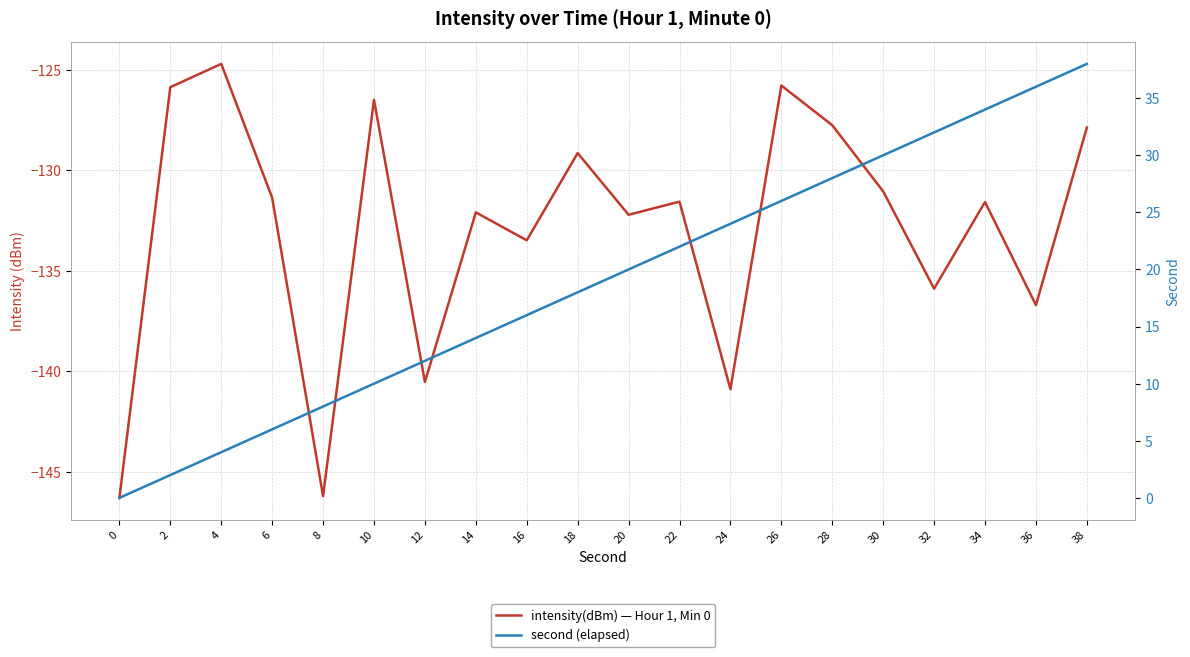

Which series has the widest spread of values?

second (elapsed)